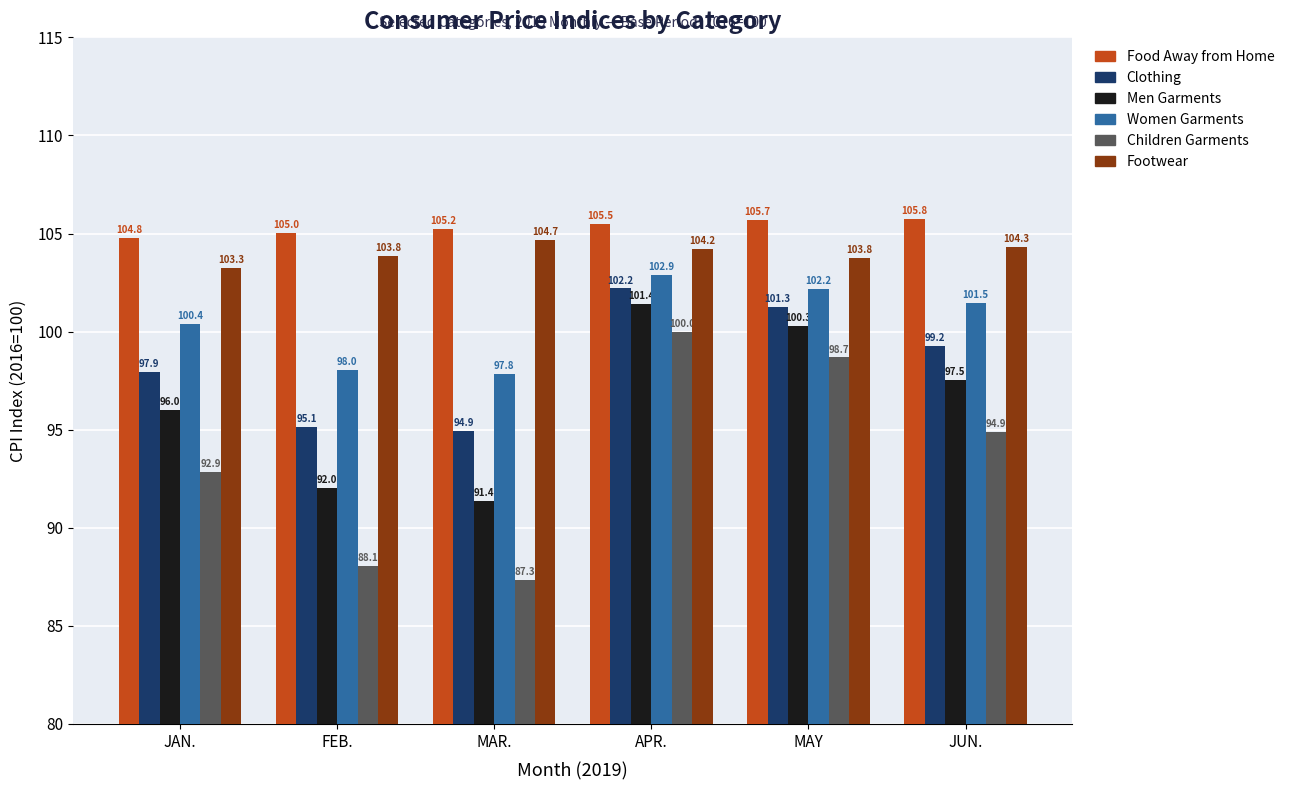

List the series in order of their peak value, lowest first.

Children Garments, Men Garments, Clothing, Women Garments, Footwear, Food Away from Home